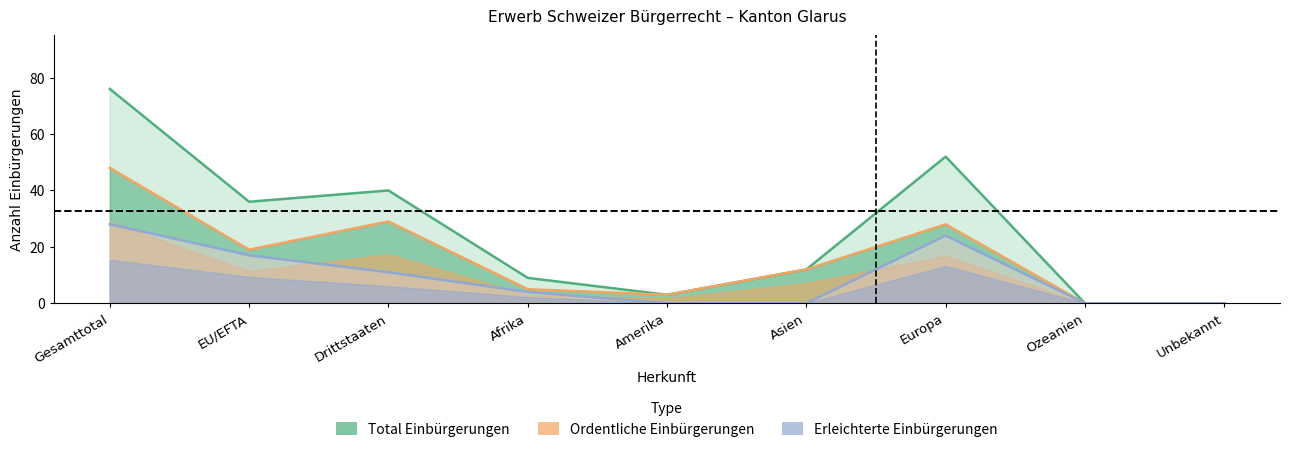

The Ordentliche series shows 1 at Amerika. True or false?

False